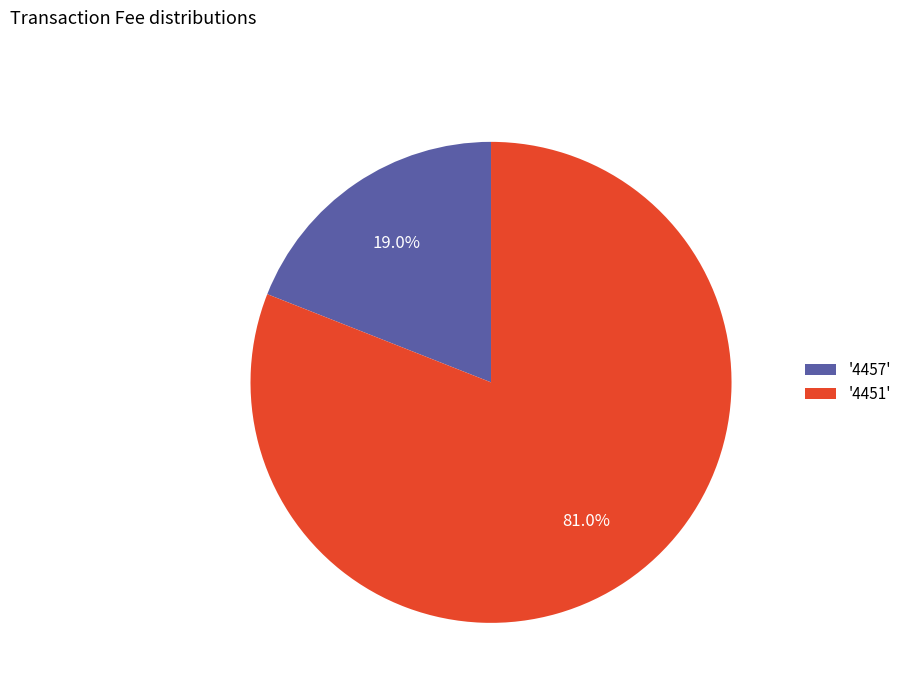

What is the majority slice?

'4451'